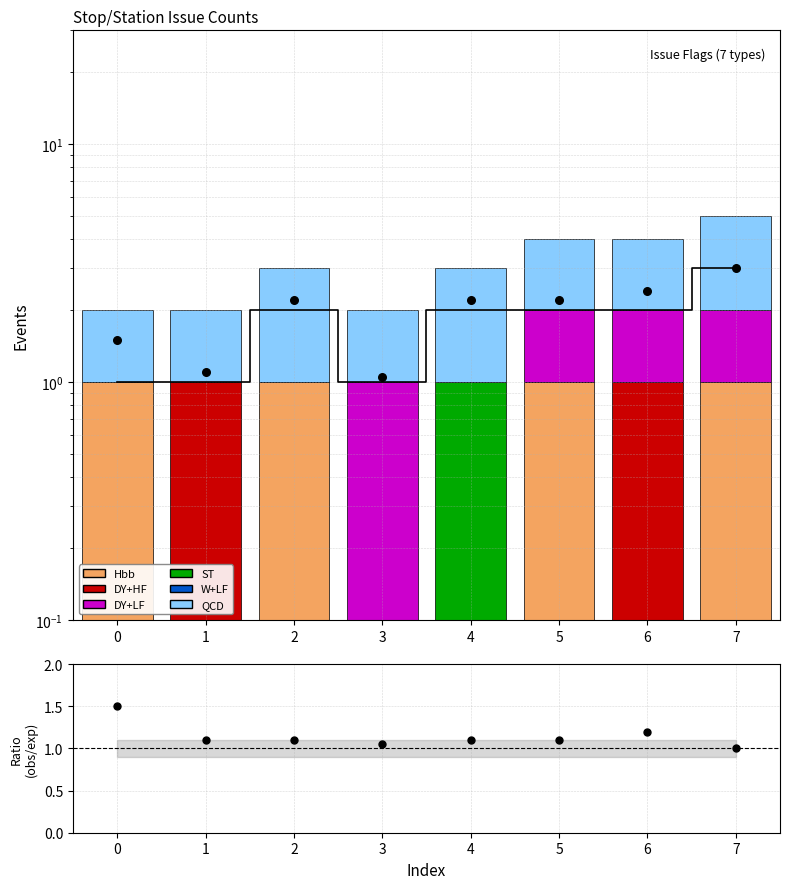

At how many categories does at least one series exceed 2?

1